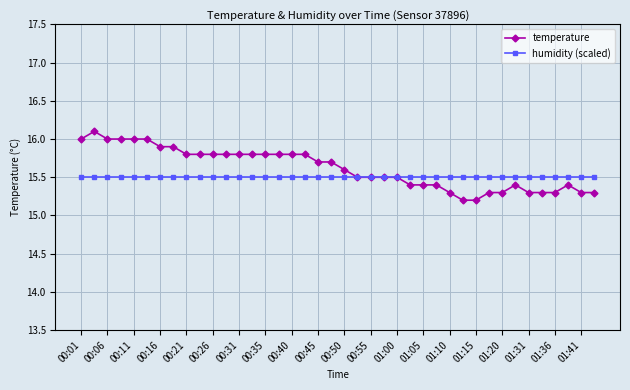

Does the chart display data point markers on the line(s)?

Yes